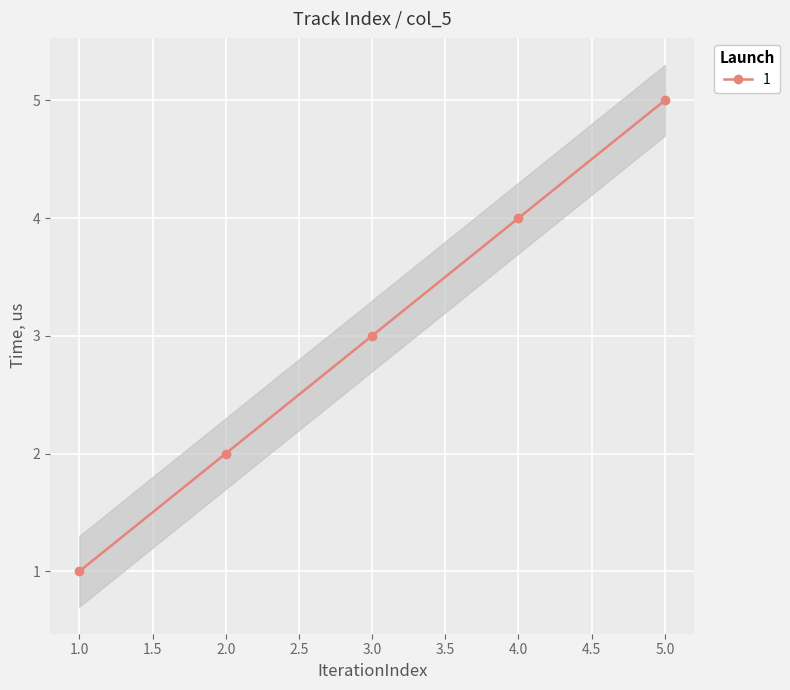

At which category does the chart reach its minimum across all series?

1